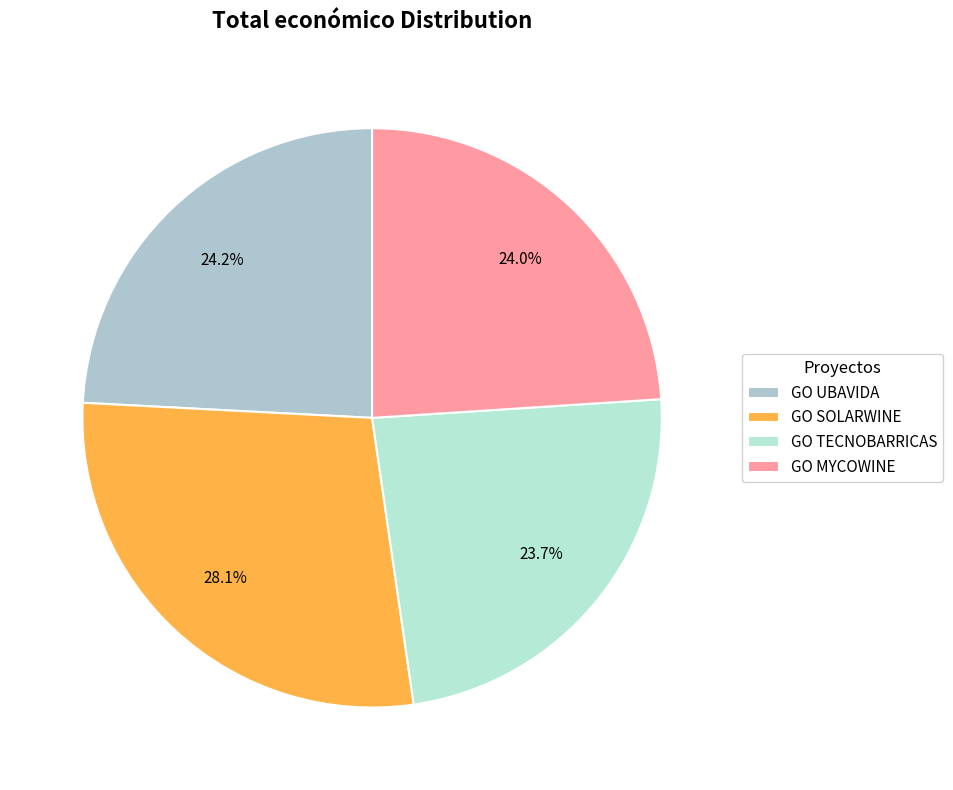

Approximately how many times larger is the value at GO UBAVIDA compared to GO SOLARWINE?

0.9